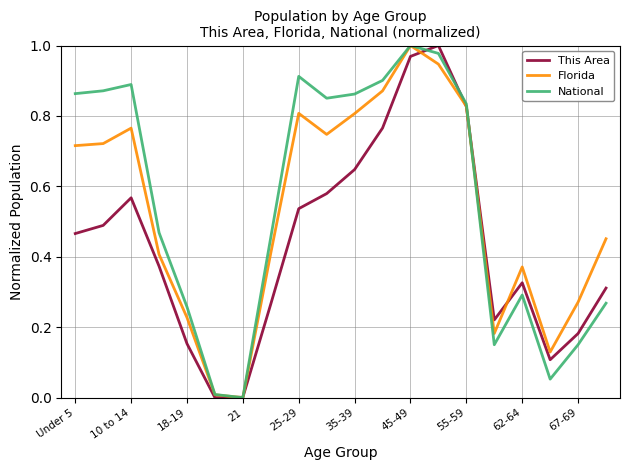

Count the number of data series in this chart.

3